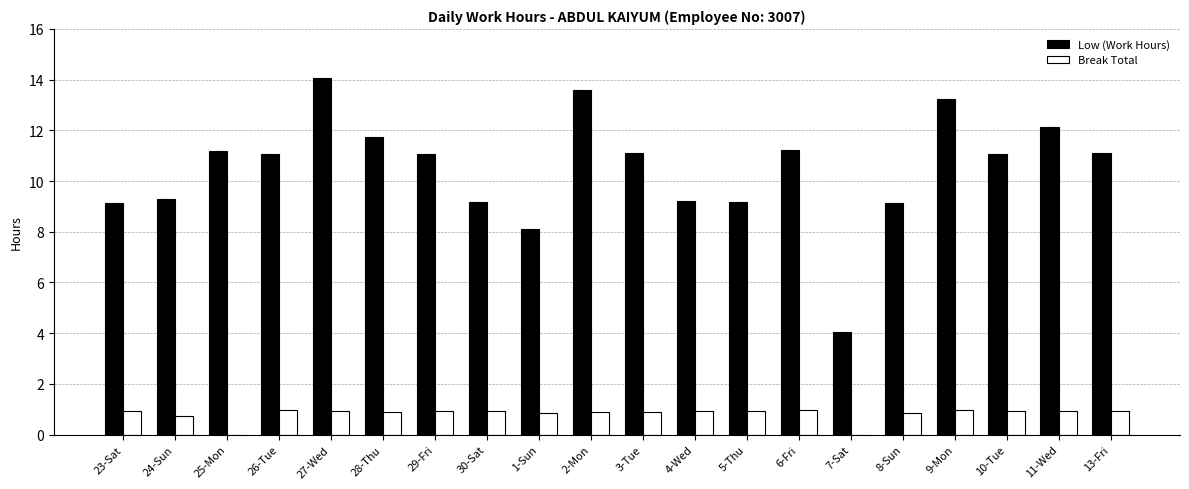

Which series has the largest total across all categories?

Low (Work Hours)